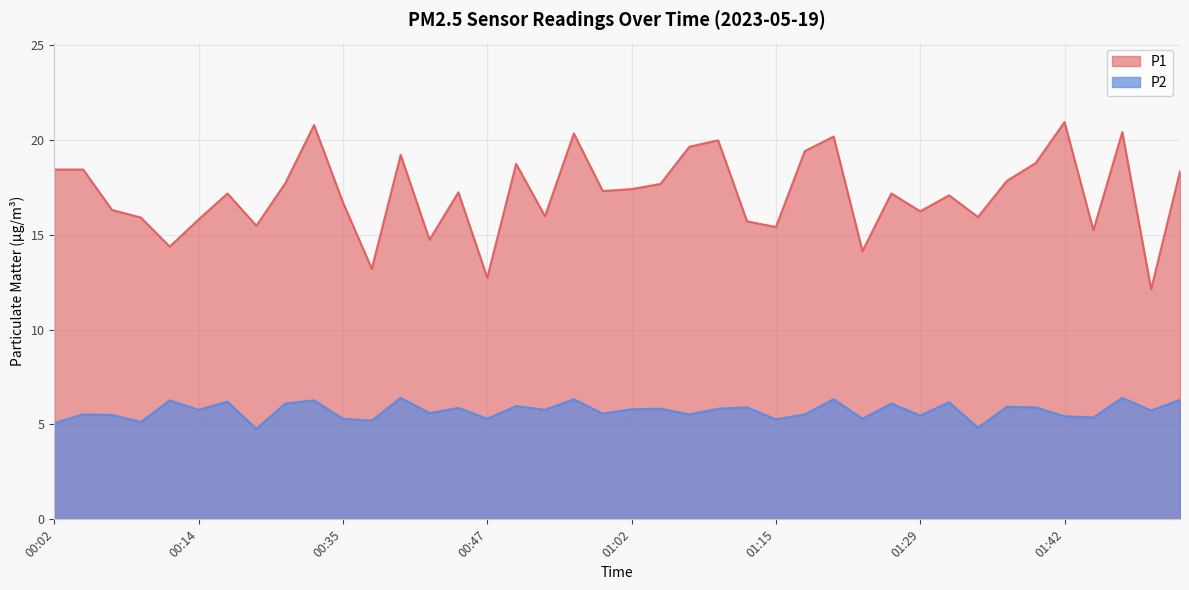

At which label does P1 reach its minimum?

01:56